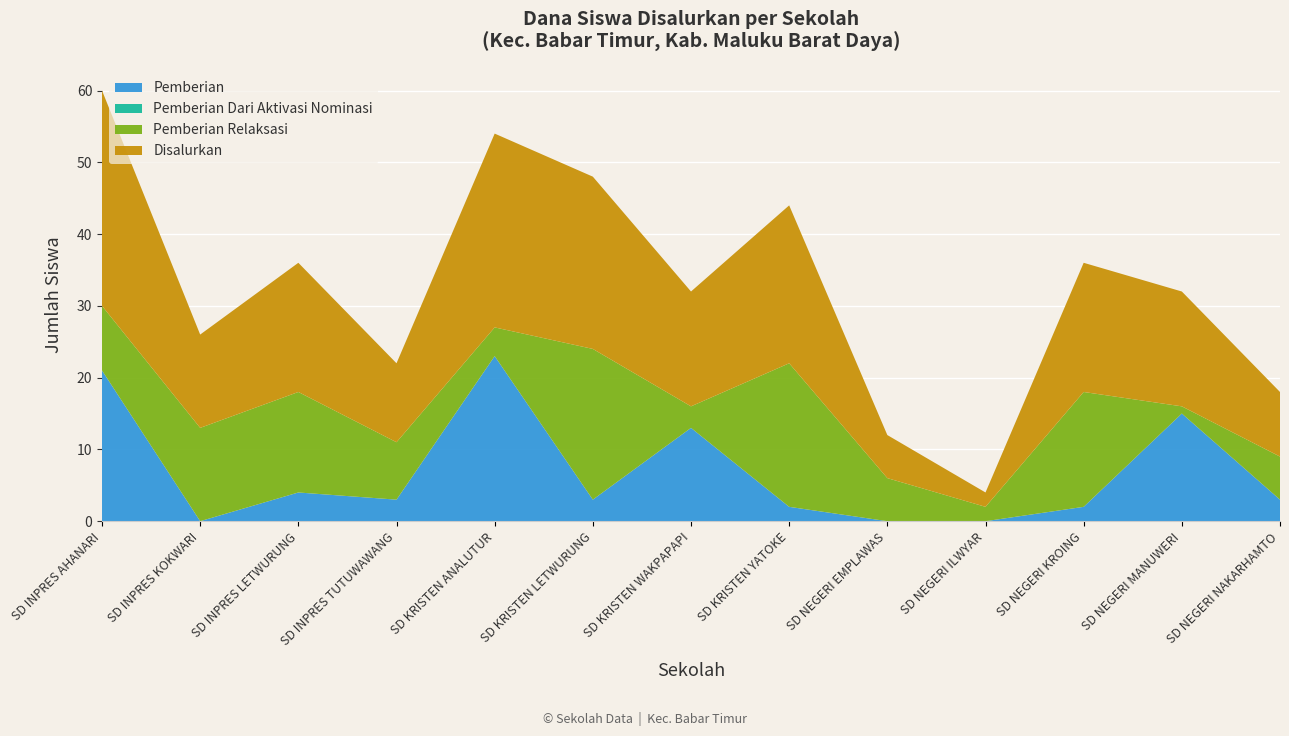

Reading right to left, what are all the values shown in this chart?

Pemberian: 3	15	2	0	0	2	13	3	23	3	4	0	21
Pemberian Dari Aktivasi Nominasi: 0	0	0	0	0	0	0	0	0	0	0	0	0
Pemberian Relaksasi: 6	1	16	2	6	20	3	21	4	8	14	13	9
Disalurkan: 9	16	18	2	6	22	16	24	27	11	18	13	30